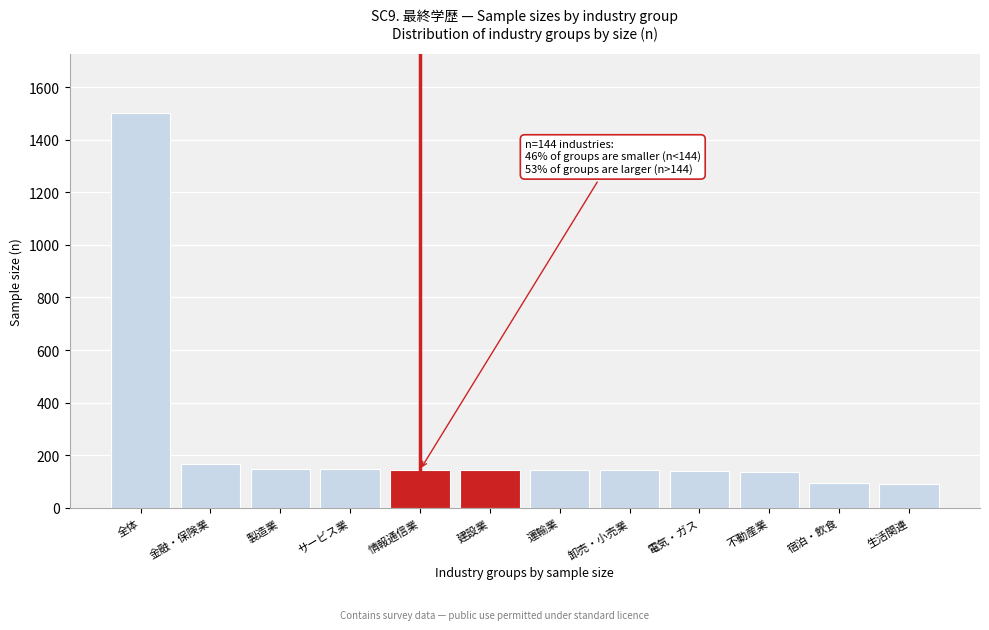

What is the label of the 6th bar from the left?

建設業